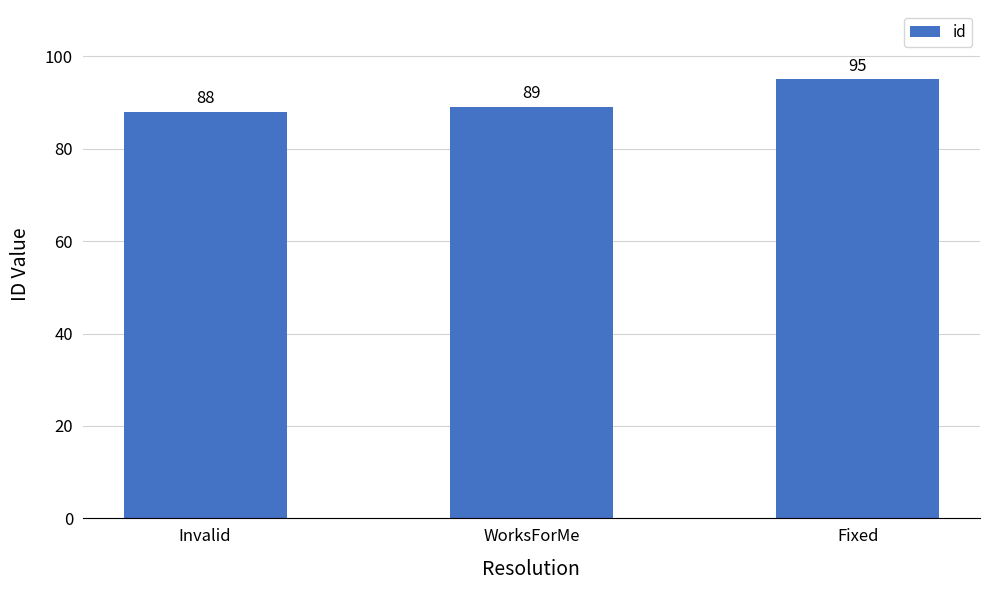

What is the value of the 1st bar from the left?

88